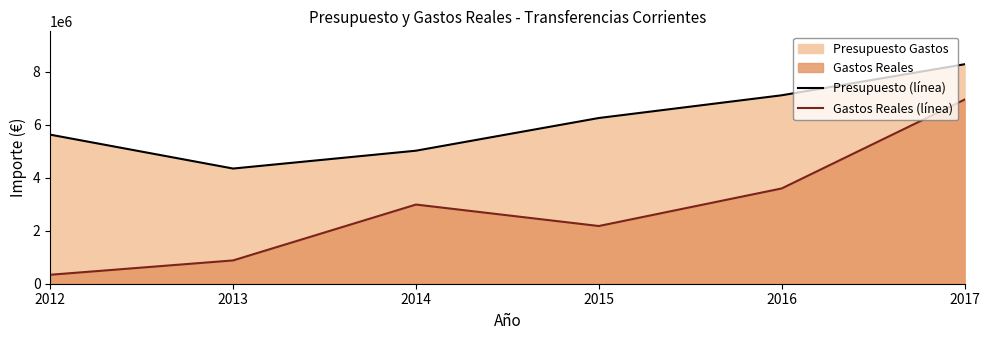

What is the sum of the Gastos Reales (línea) values at 2015 and 2012?

2517513.6